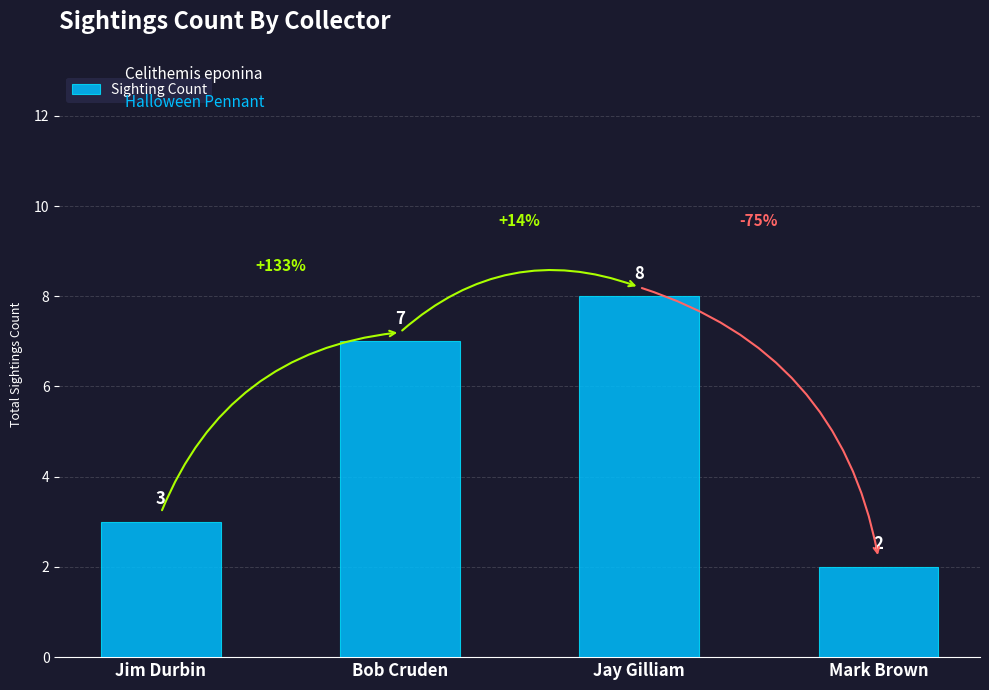

How many values are between 3 and 8?

3